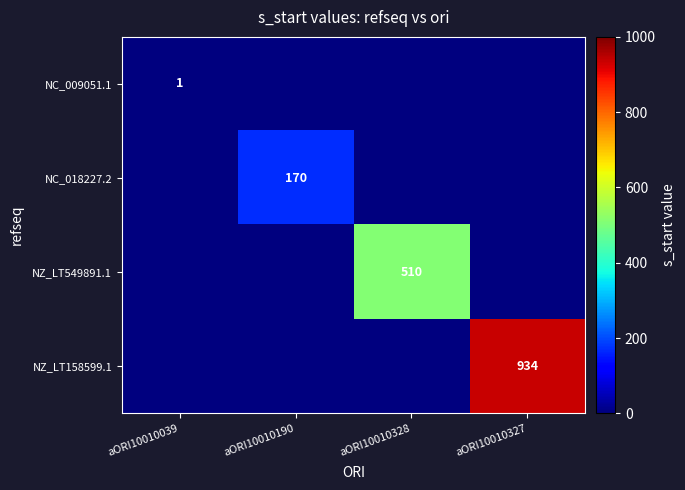

The NC_009051.1 series shows 1 at aORI10010039. True or false?

True